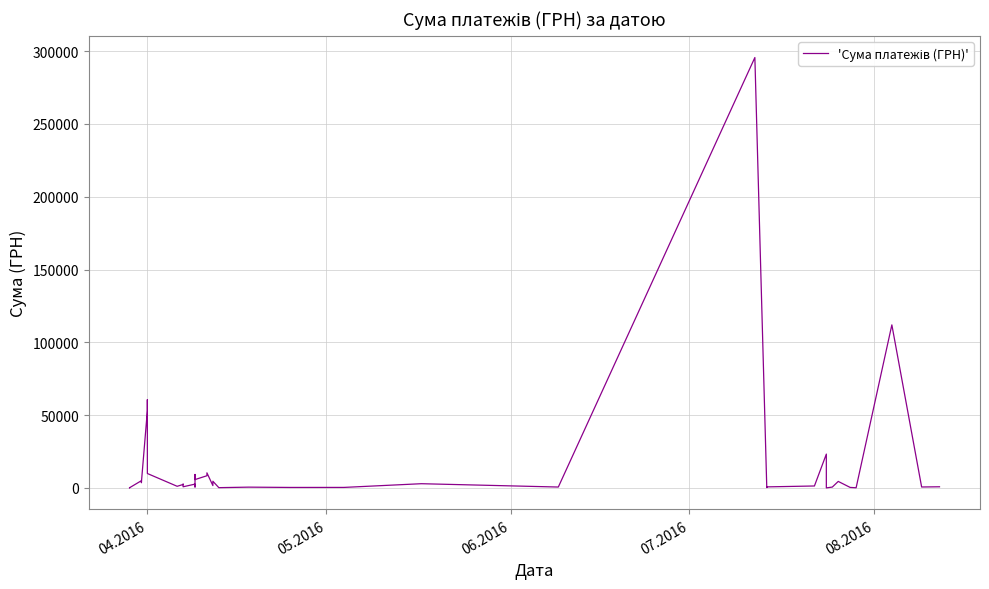

What is the value of the 10th point from the left?

1111.6